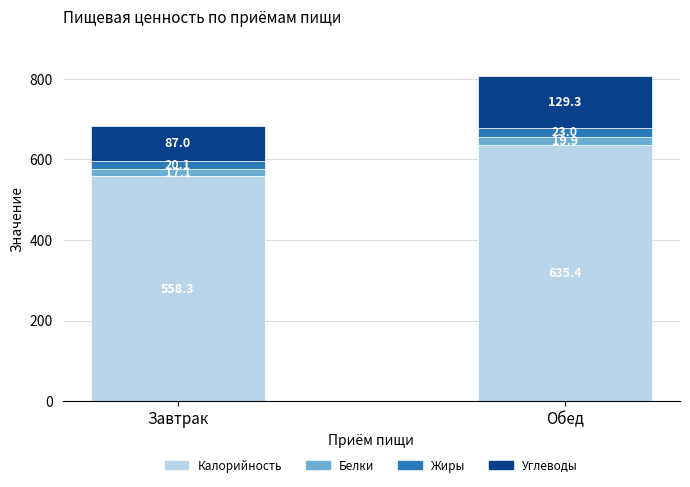

At which label does Калорийность first exceed 635?

Обед